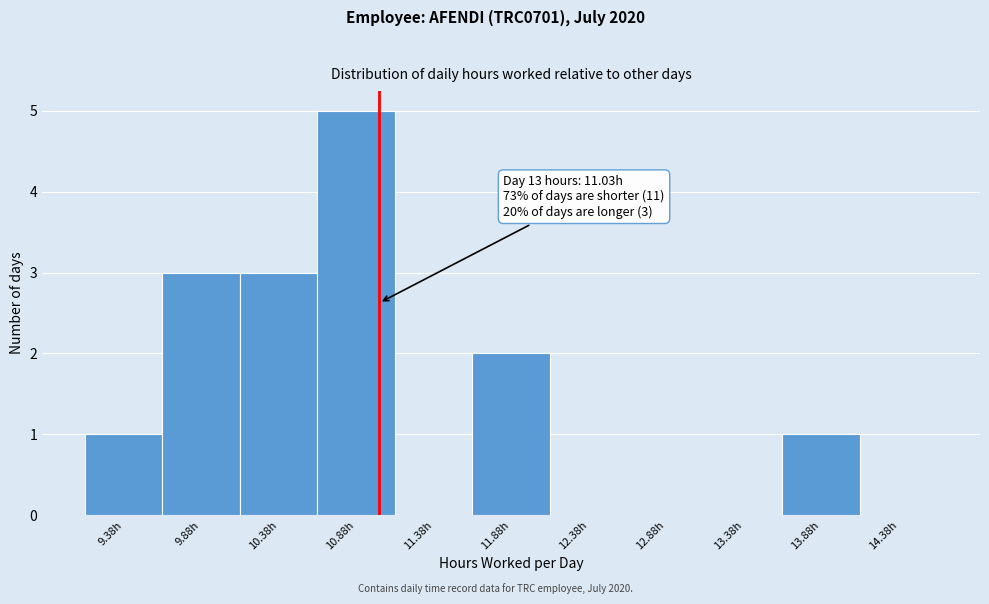

Which range on the x-axis has the tallest bar?

10.63 to 11.13